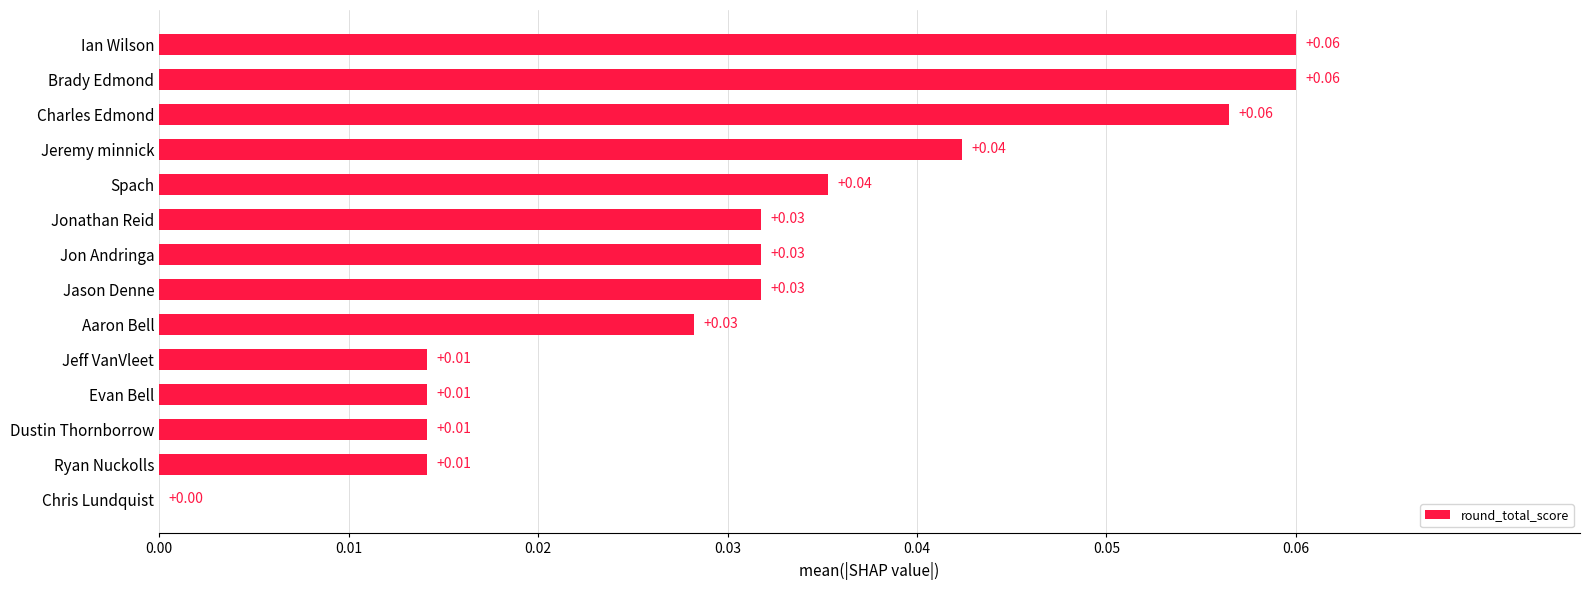

What is the sum of all values?

0.4